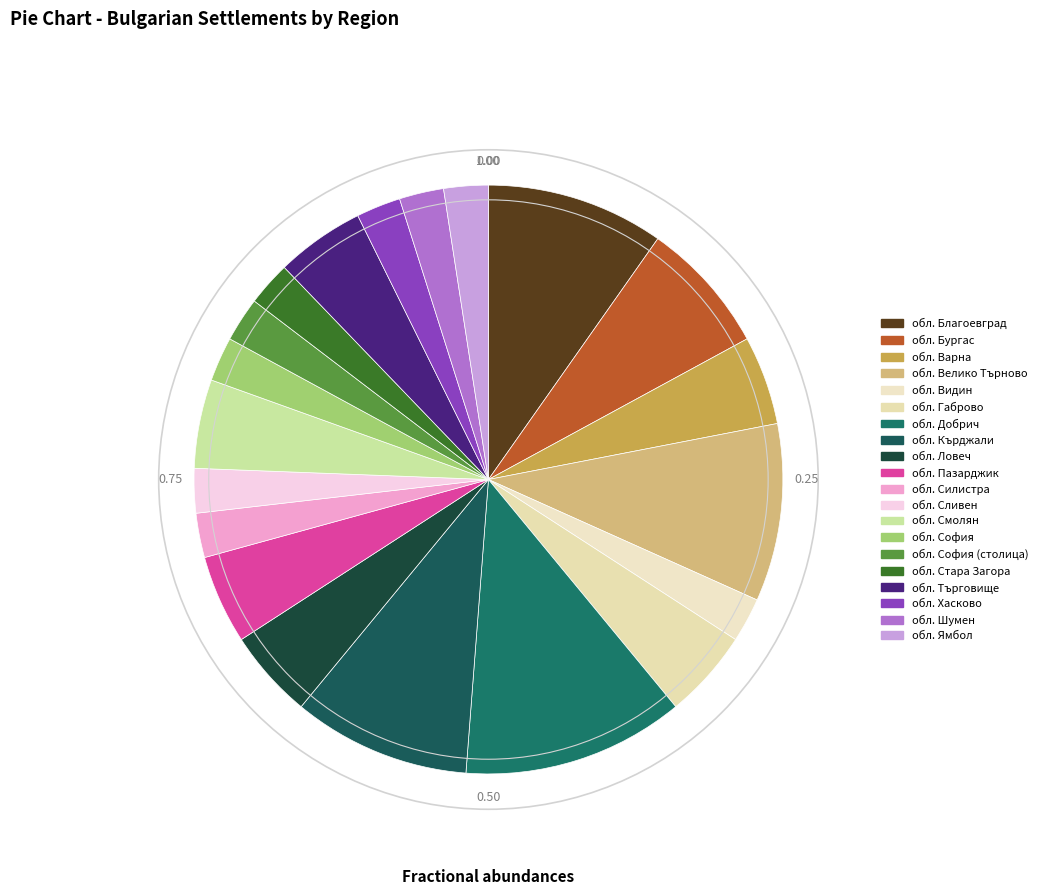

What percentage is the обл. Търговище slice, to the nearest percent?

5%